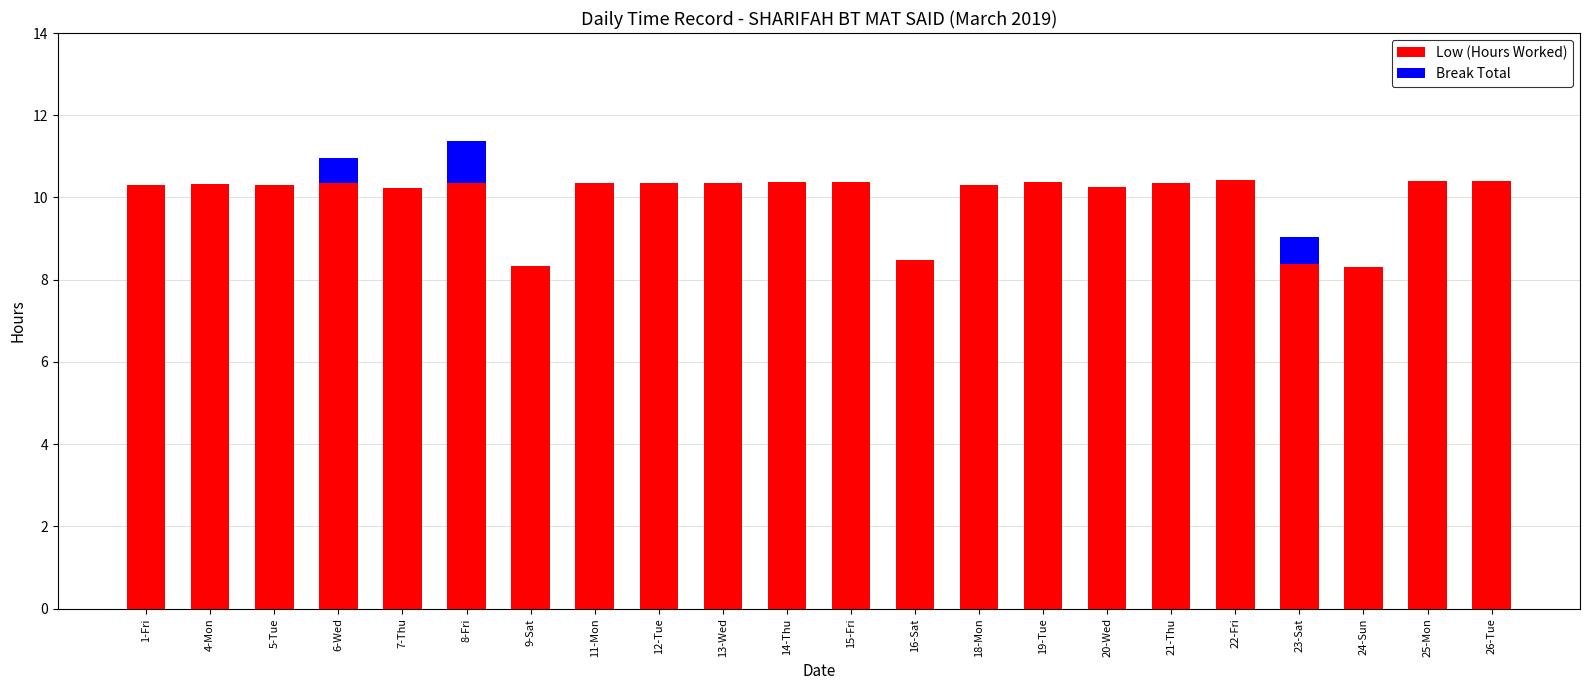

What is the sum of the Low (Hours Worked) values at 23-Sat and 16-Sat?

16.8